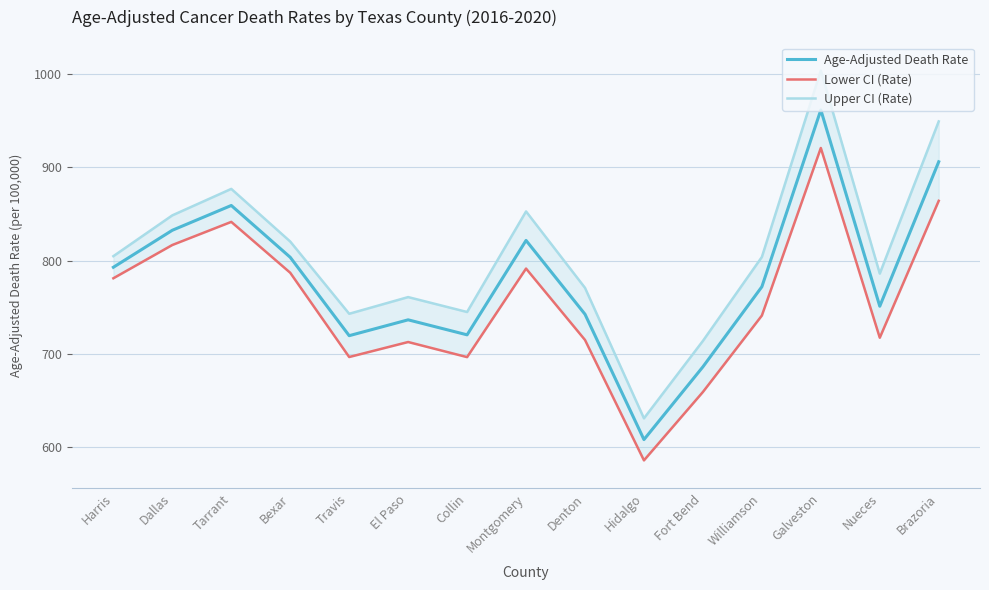

What position from the right is Galveston?

3